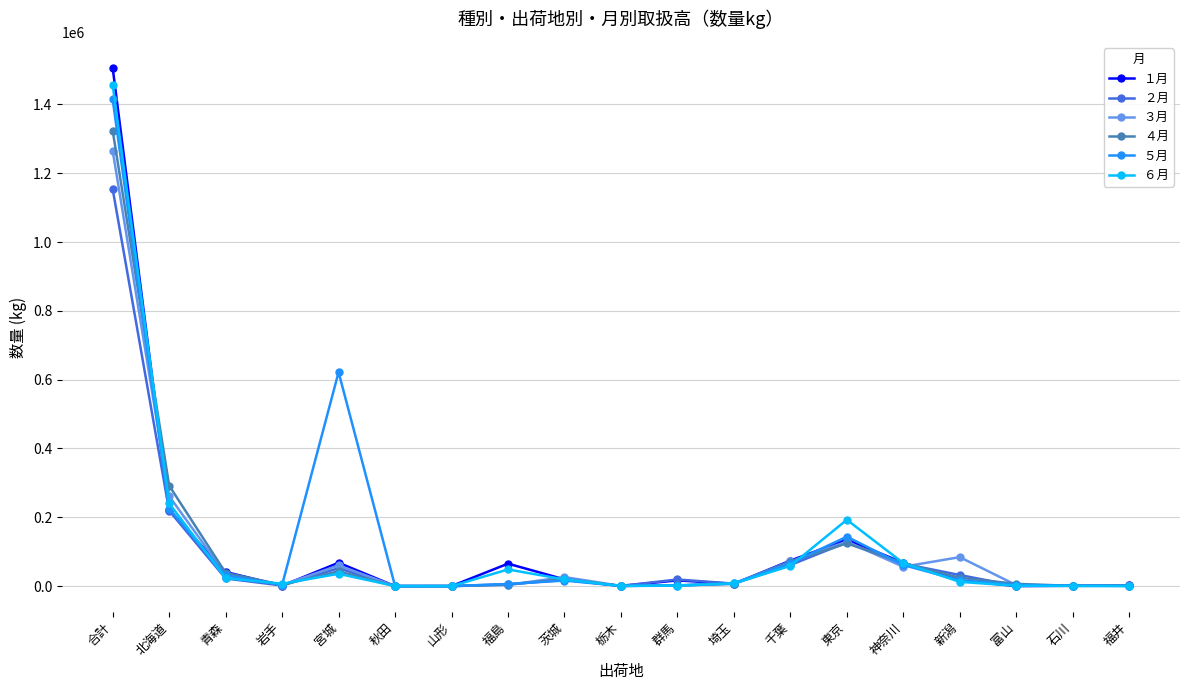

Is the value of １月 at 東京 greater than the value of ５月 at 新潟?

Yes